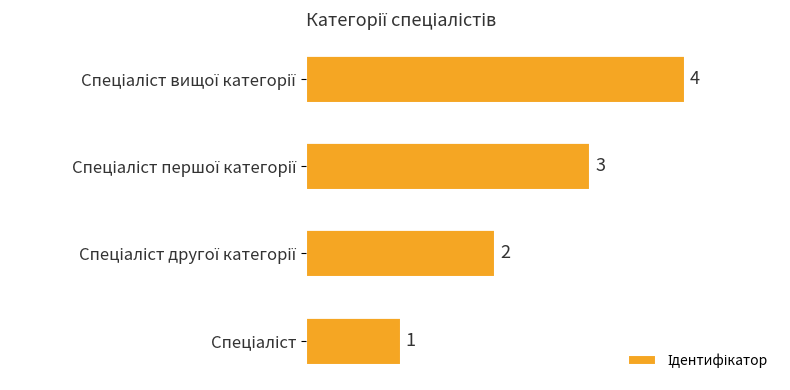

What is the maximum value shown in the chart?

4